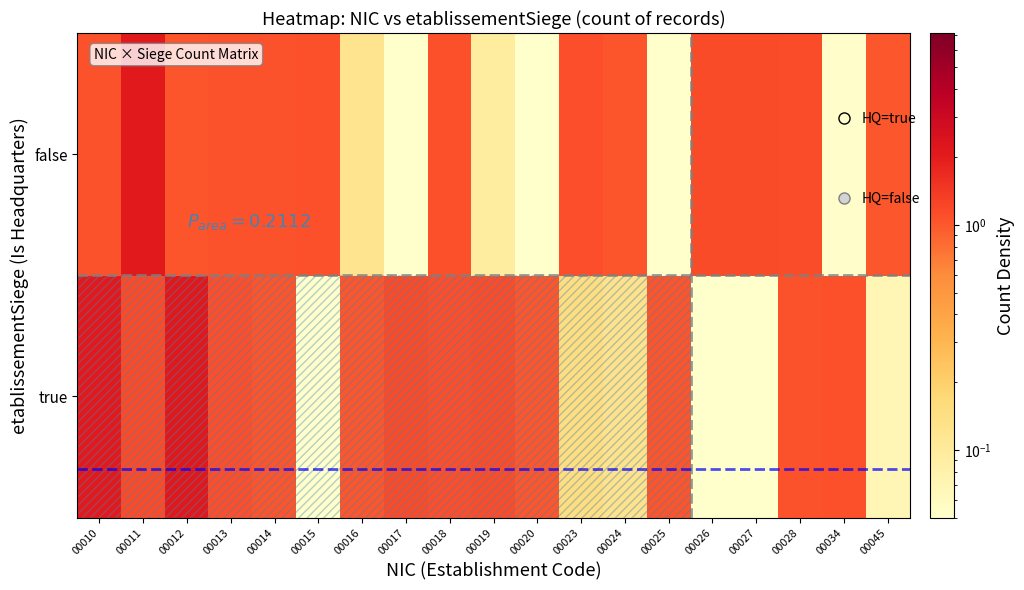

Reading left to right, extract all data points from this chart.

true: 00010=2.1	00011=1.1	00012=2.1	00013=1.1	00014=1.0	00015=0.0	00016=1.0	00017=1.1	00018=1.1	00019=1.1	00020=1.0	00023=0.1	00024=0.1	00025=1.0	00026=0.0	00027=0.0	00028=1.1	00034=1.1	00045=0.1
false: 00010=1.1	00011=2.1	00012=1.0	00013=1.1	00014=1.1	00015=1.1	00016=0.1	00017=0.0	00018=1.1	00019=0.1	00020=0.0	00023=1.1	00024=1.0	00025=0.0	00026=1.1	00027=1.1	00028=1.1	00034=0.1	00045=1.0